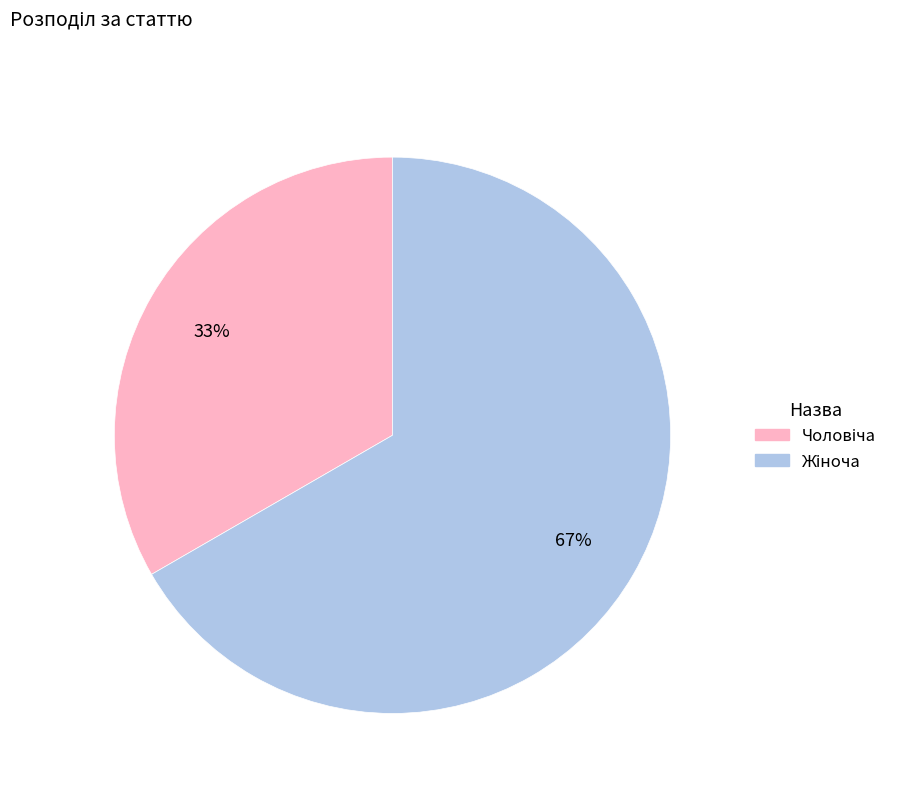

Is there a majority slice in this chart?

Yes